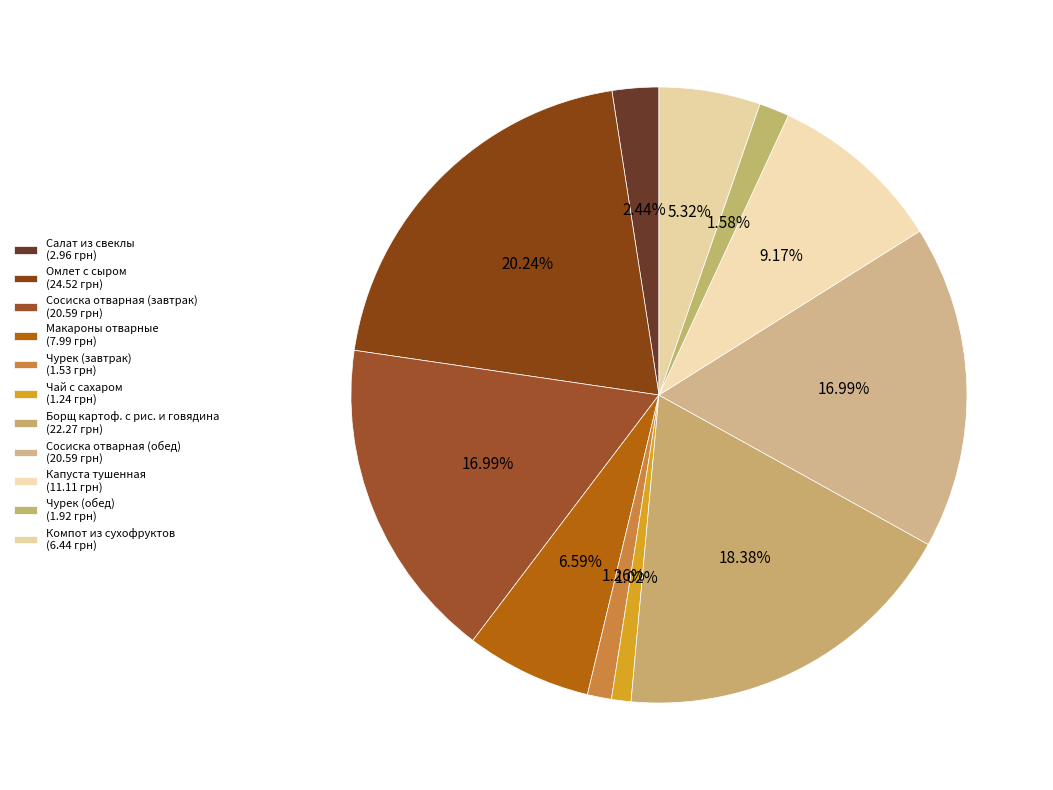

The Компот из сухофруктов slice represents 5% of the pie. True or false?

True